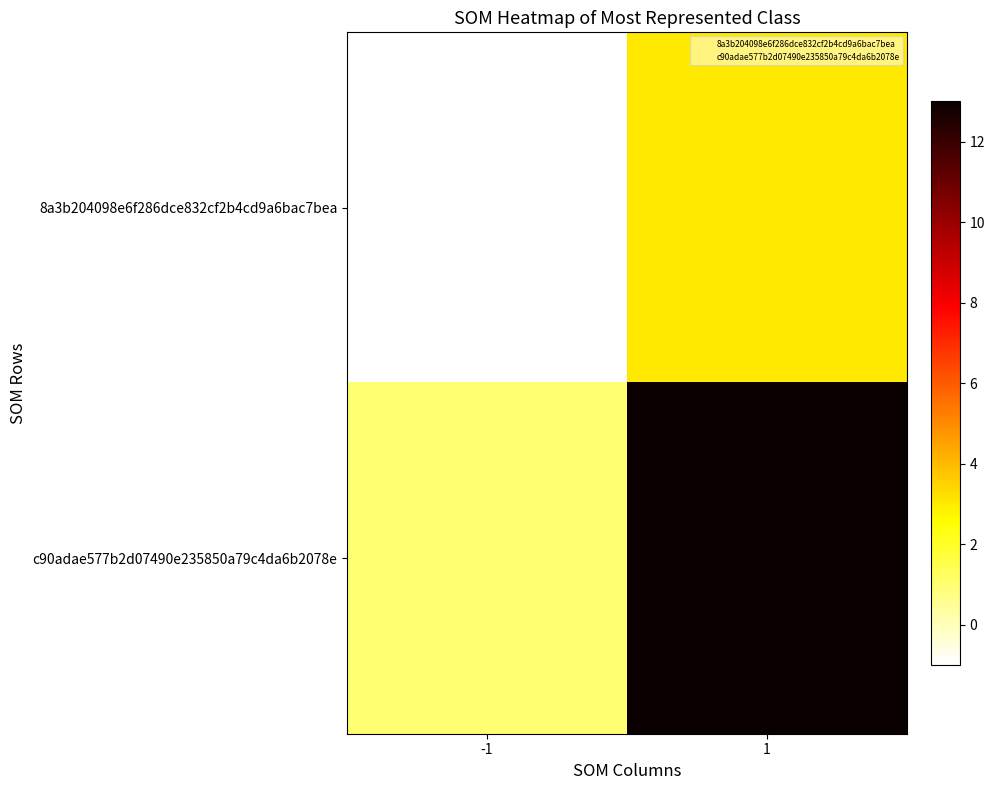

Reading right to left, transcribe all the data shown in this chart.

8a3b204098e6f286dce832cf2b4cd9a6bac7bea: 1=3	-1=-1
c90adae577b2d07490e235850a79c4da6b2078e: 1=13	-1=1